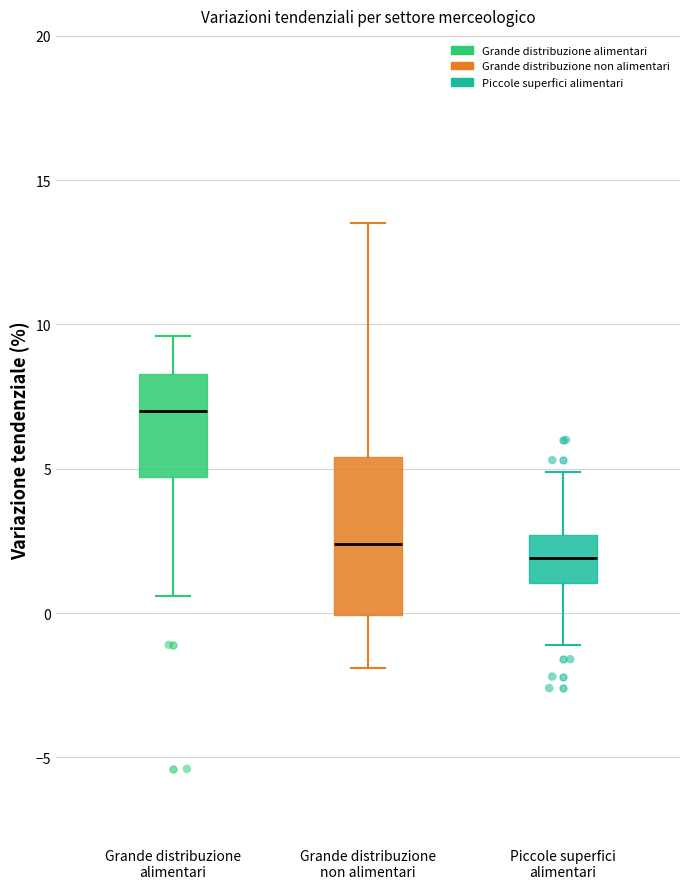

Comparing the boxes themselves (not the whiskers), which one is the tallest?

Grande distribuzione non alimentari